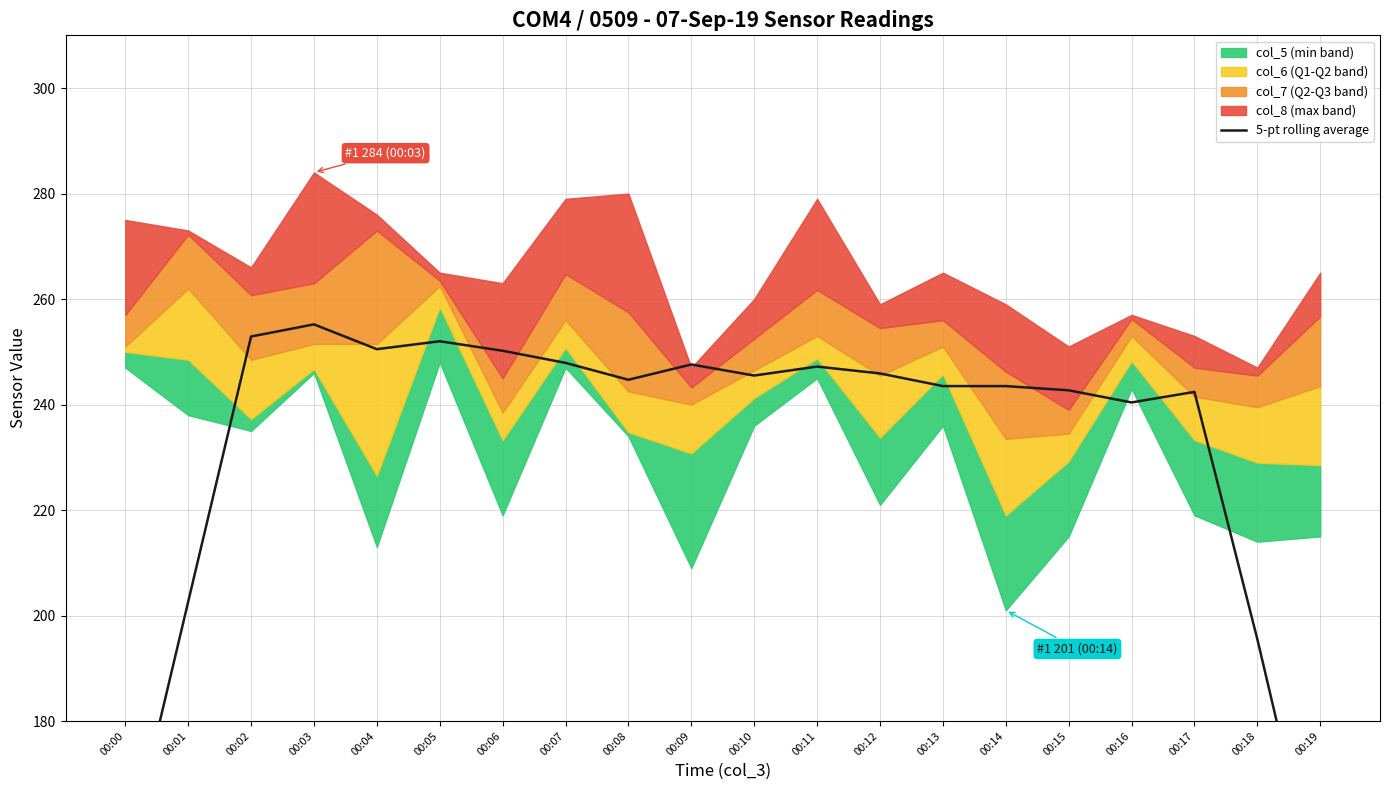

True or false: the data shows 165.9 at 00:04.

False